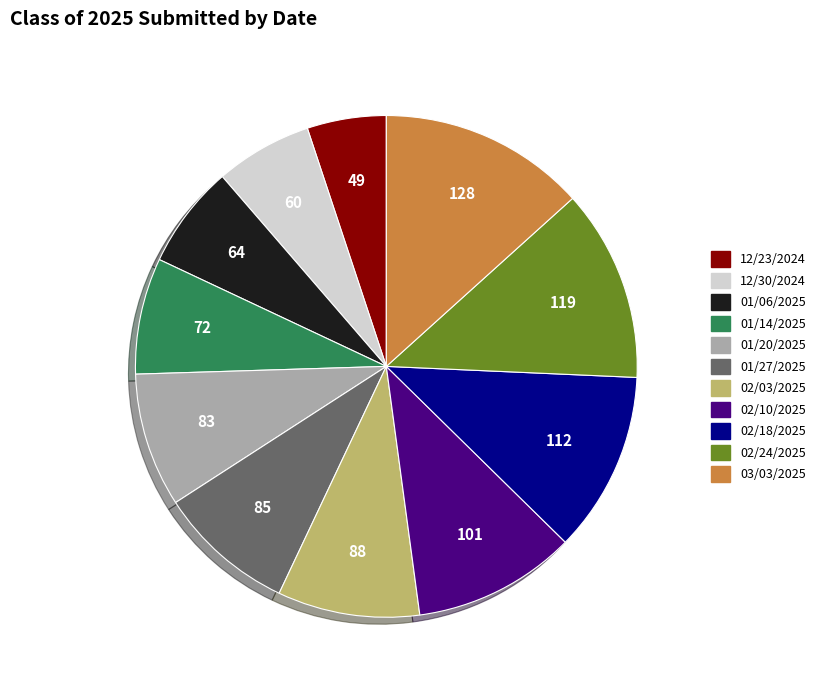

True or false: 02/03/2025 accounts for 18% of the total.

False